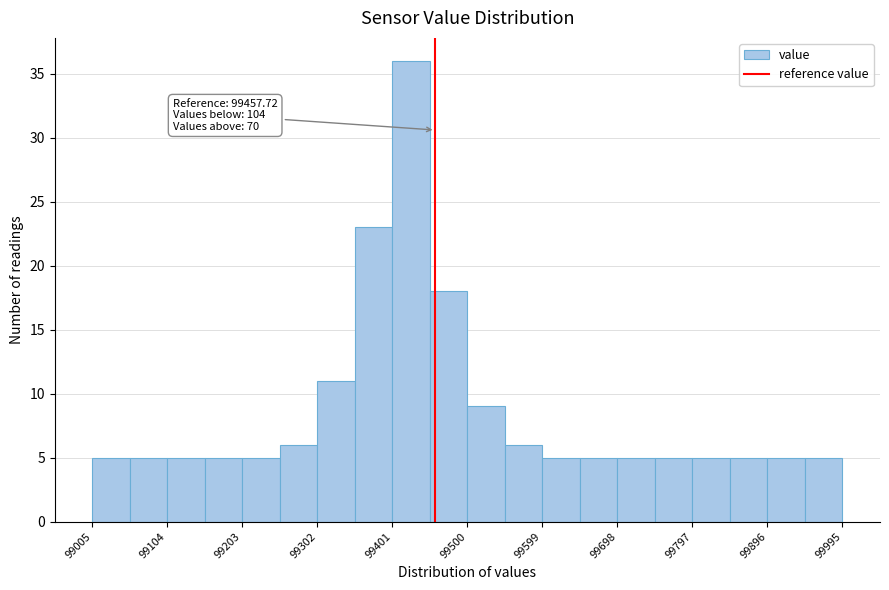

Over which range of the x-axis is the bar tallest?

99400 to 99450